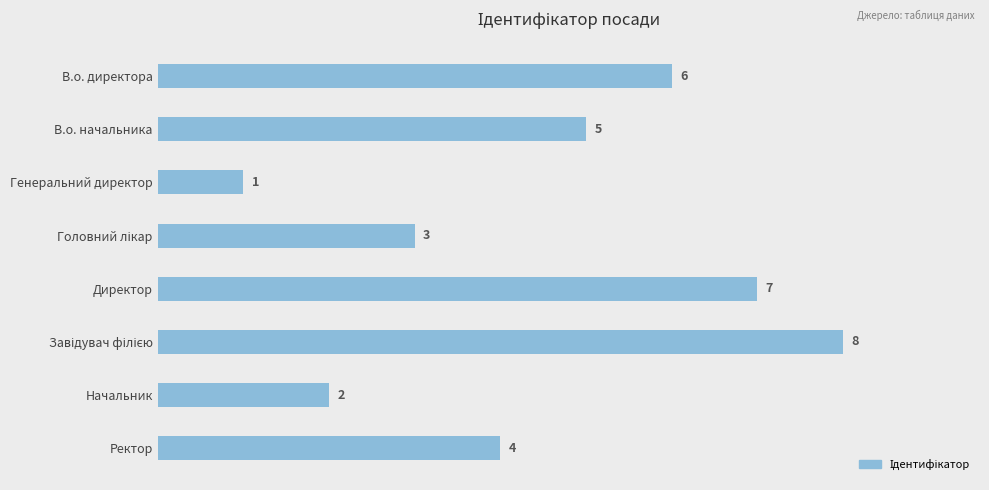

Which has a higher value, В.о. директора or Начальник?

В.о. директора